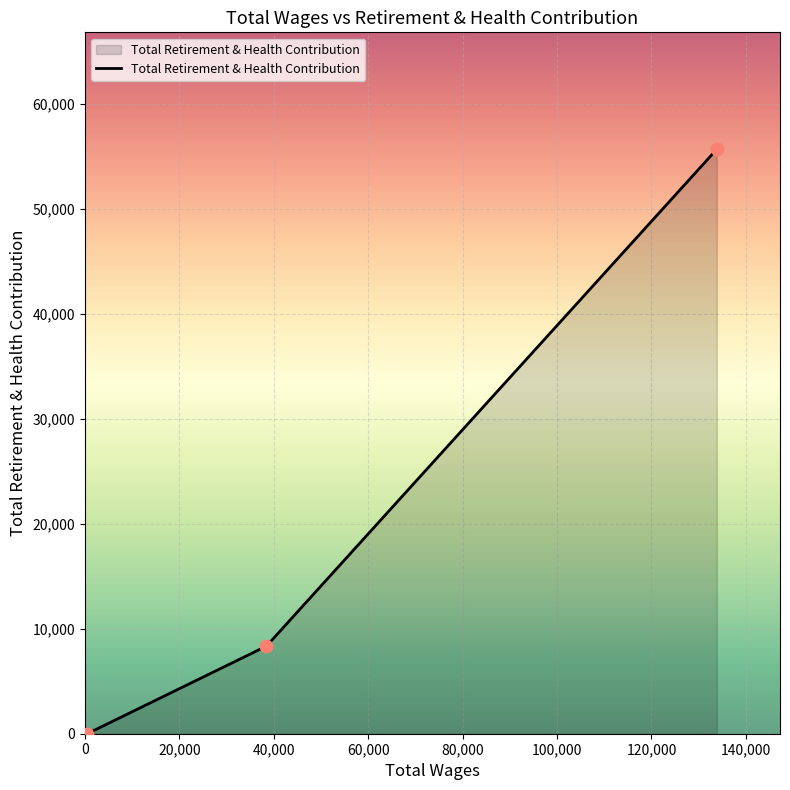

What is the sum of all values?

64059